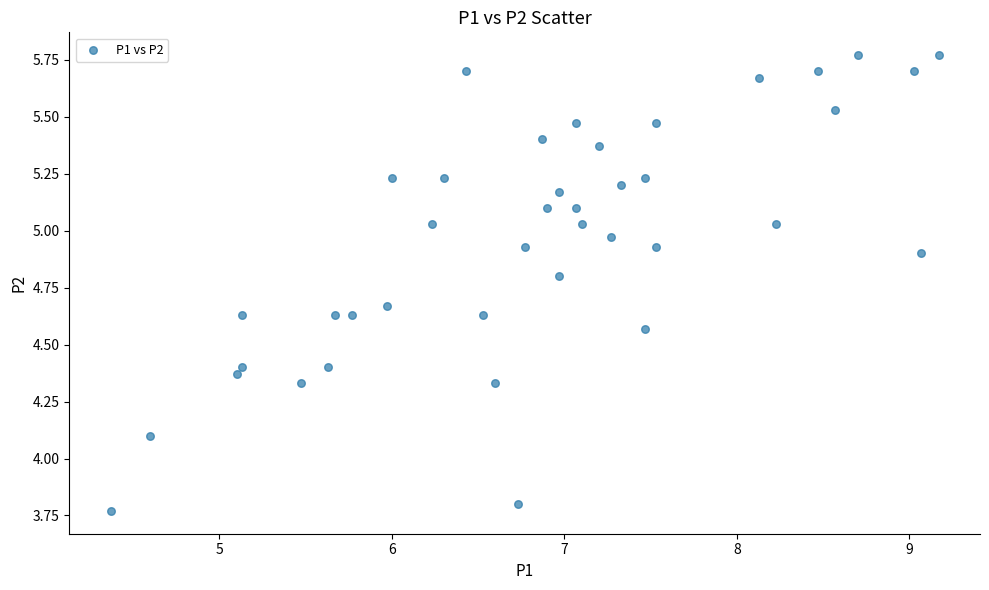

What is the range of Y values (max minus min)?

2.0